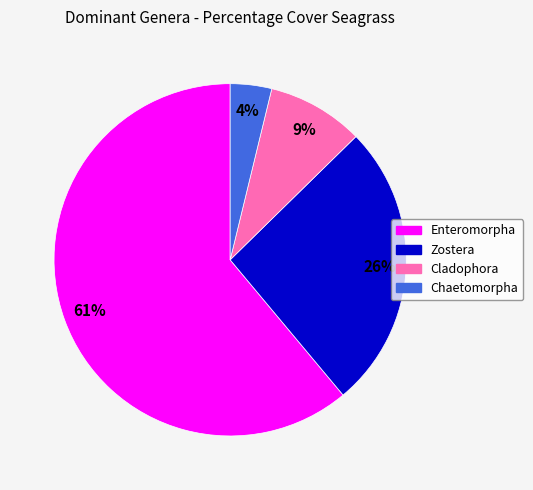

Is there any slice that represents more than half of the pie?

Yes